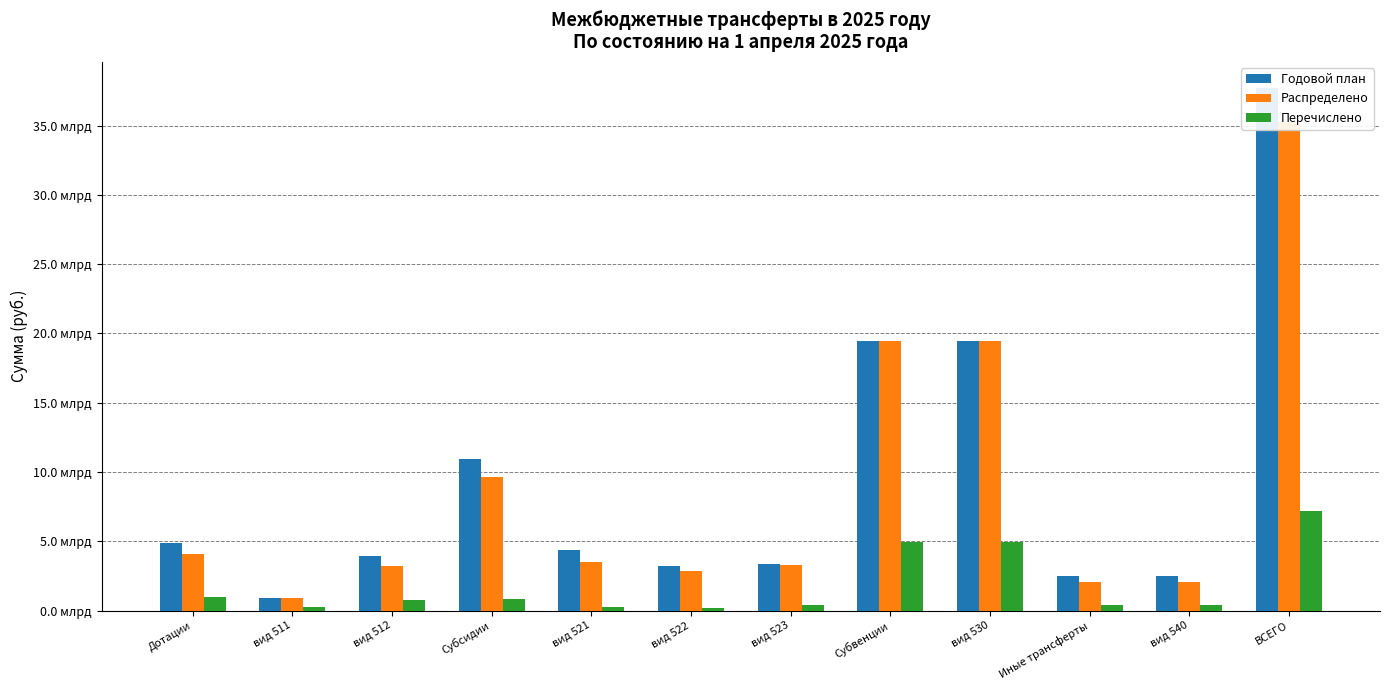

Read the Годовой план value at вид 521.

4340210565.7